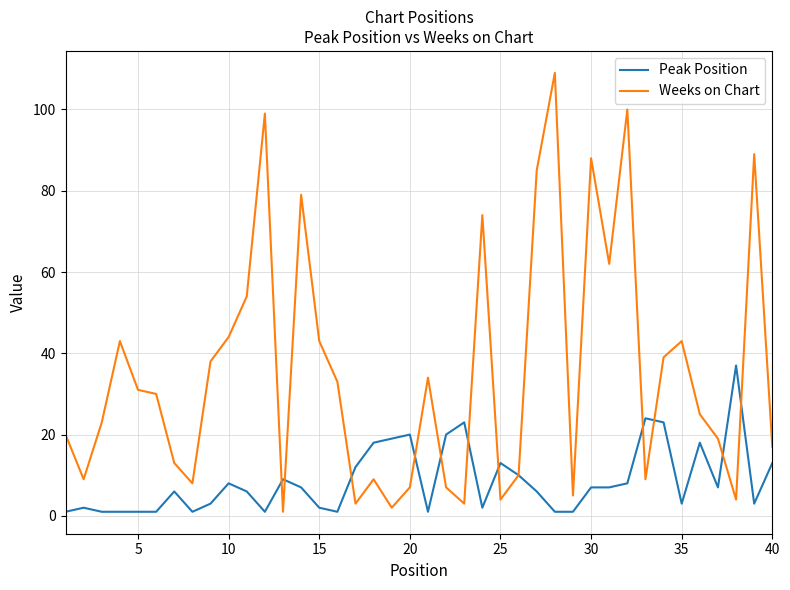

Which series has the largest range (max minus min)?

Weeks on Chart